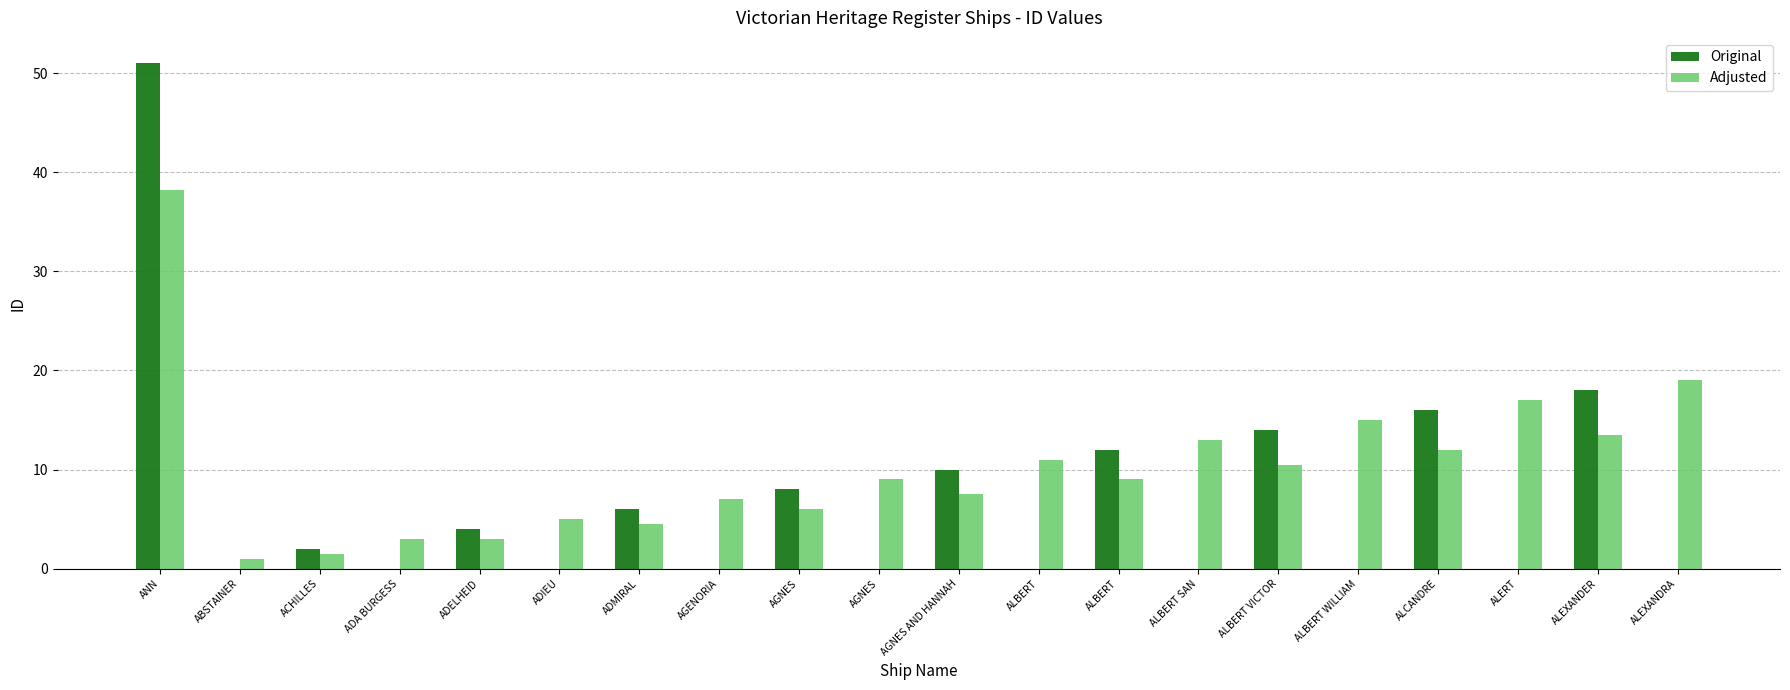

Are the bars horizontal?

No